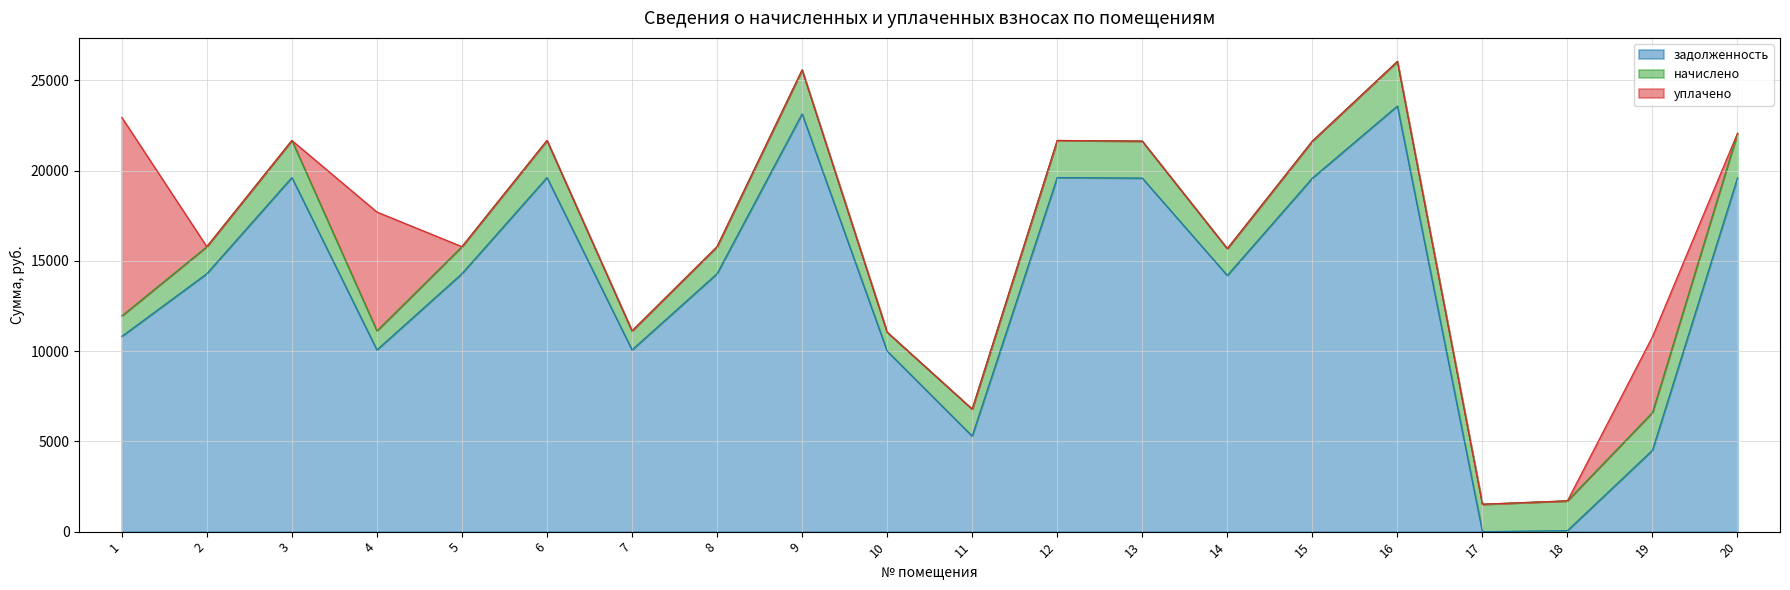

What is the difference between the highest and lowest values at 4?

9015.4